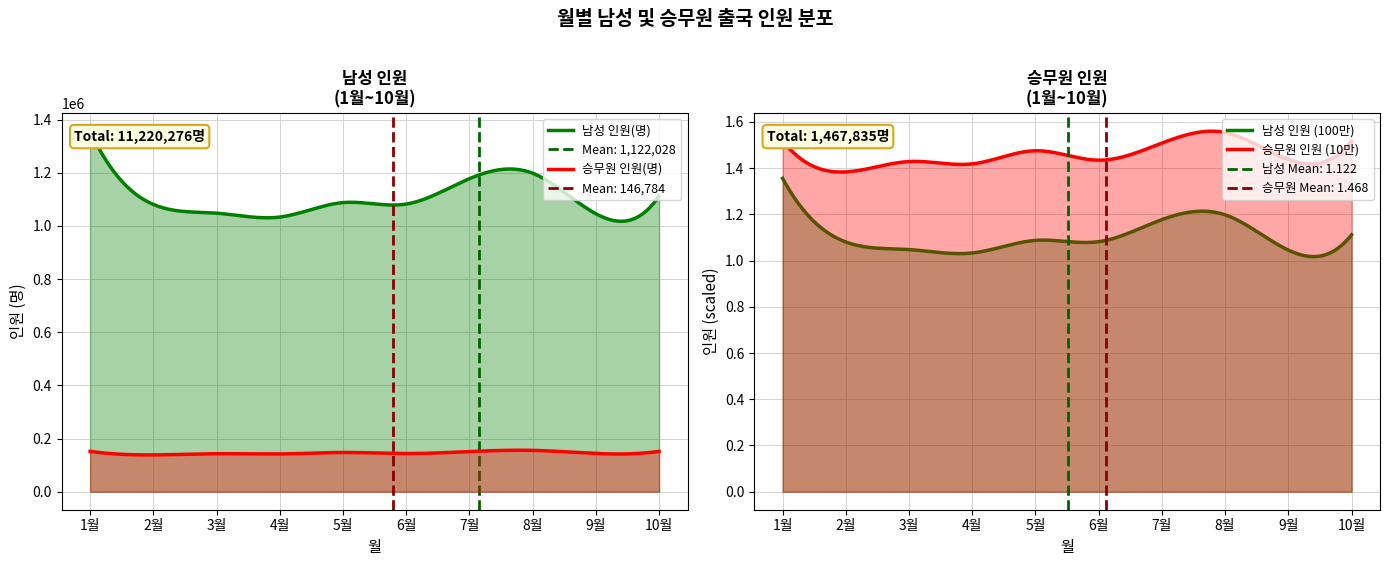

Rank the series by their maximum value, from lowest to highest.

승무원 인원(명), 남성 인원(명)